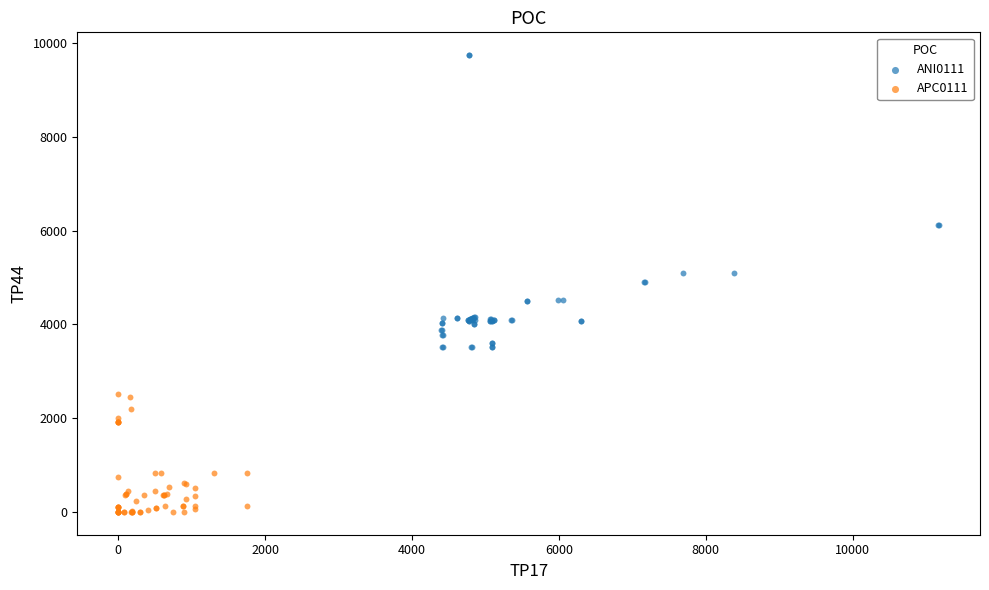

Which series contains the highest Y value?

ANI0111